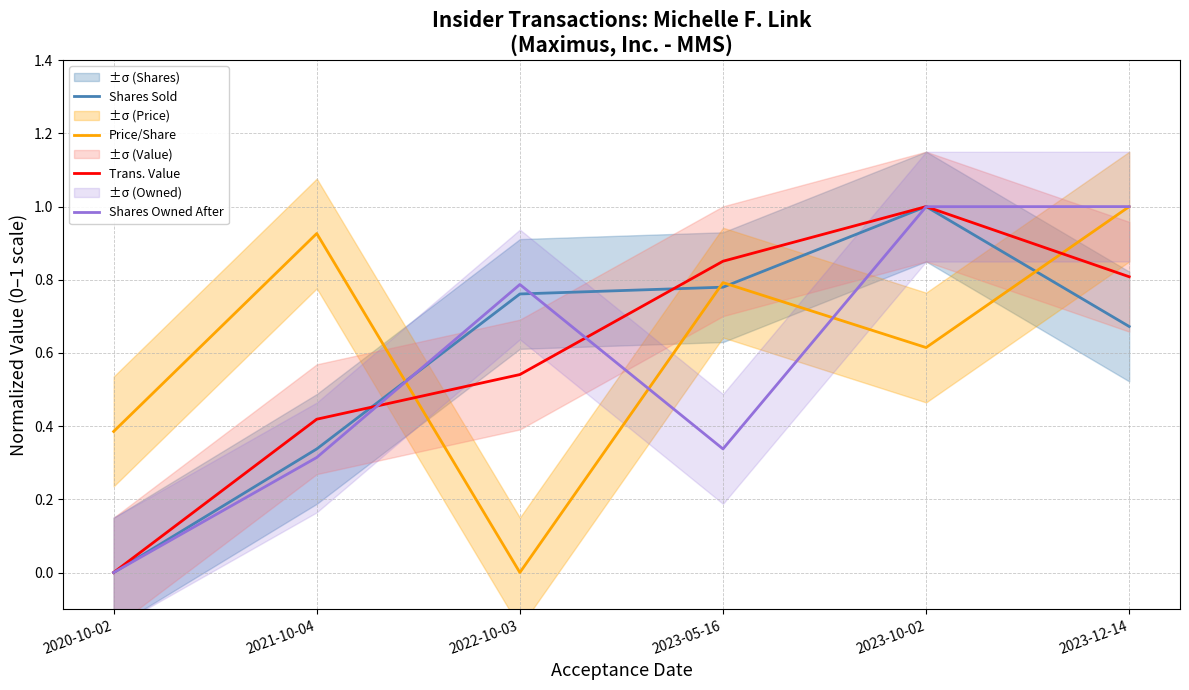

What is the sum of all Trans. Value values?

3.6